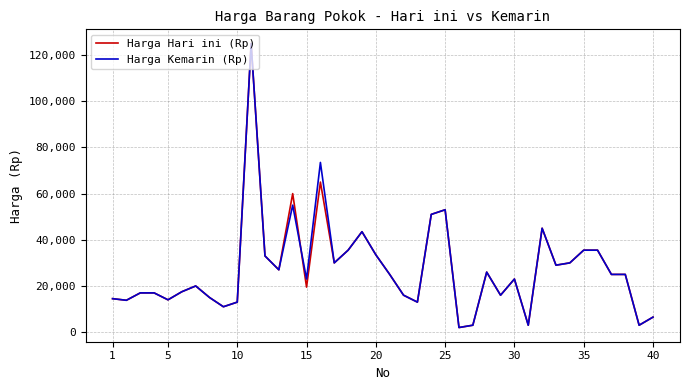

What is the difference between the second highest and minimum values in the Harga Hari ini (Rp) series?

63000